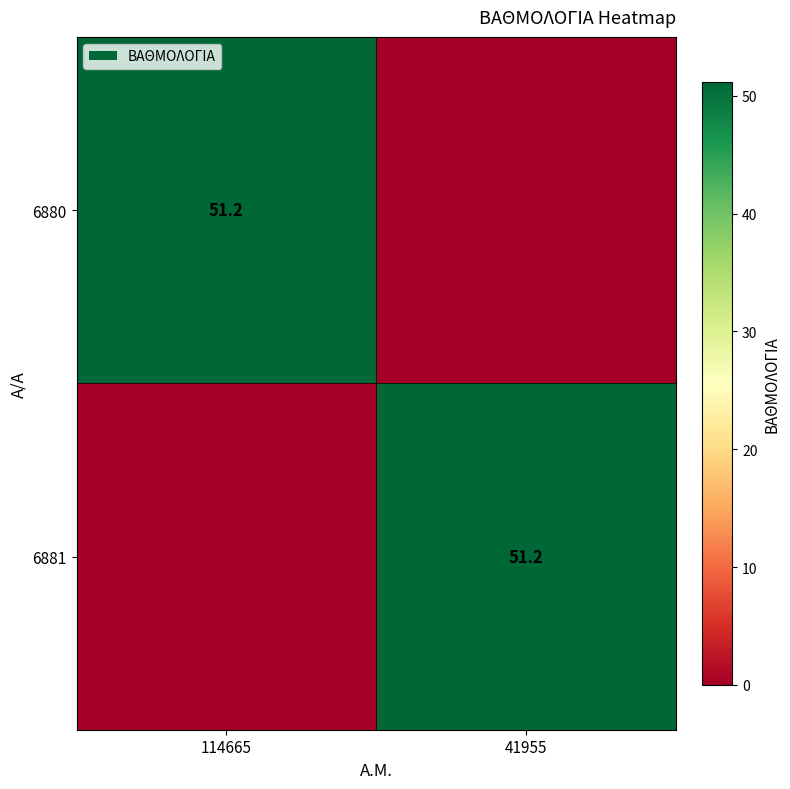

The 6881 series shows 82.9 at 41955. True or false?

False